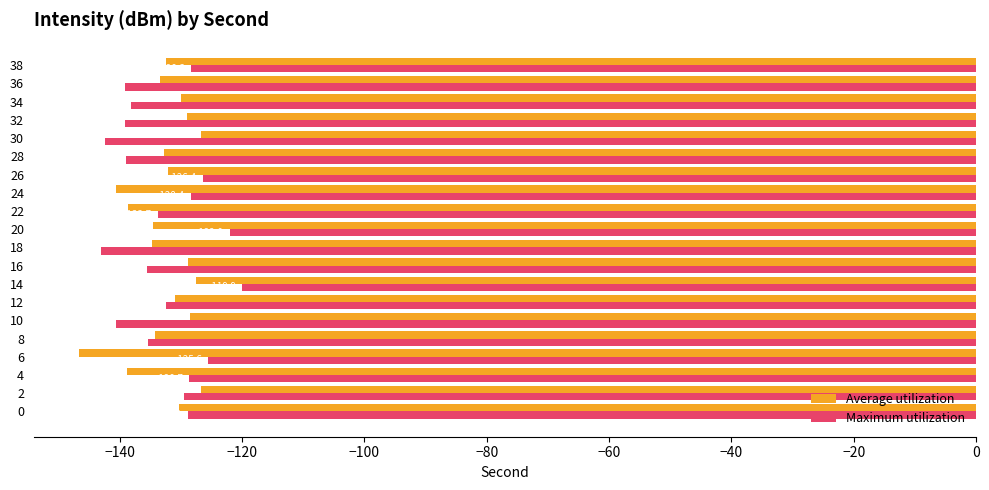

What is the sum of the Maximum utilization values at 30 and 28?

-281.3